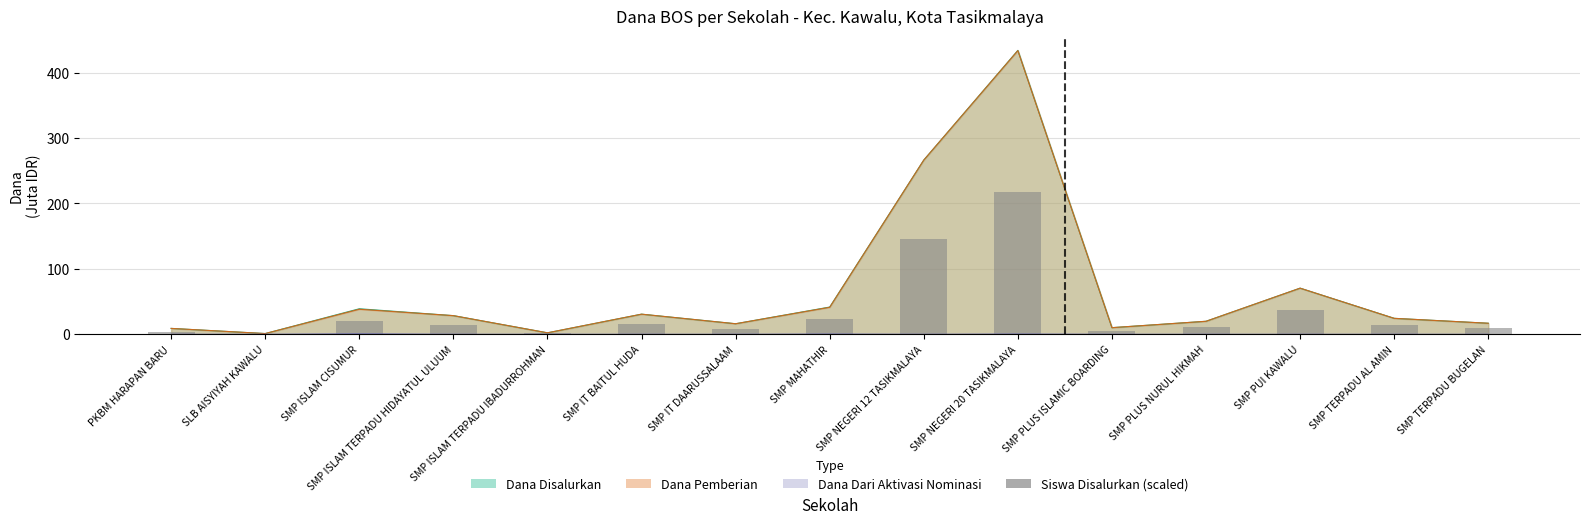

Reading left to right, transcribe all the data shown in this chart.

4.2	1.0	19.8	14.4	1.9	16.3	8.6	22.7	145.7	216.9	5.4	11.2	37.1	14.7	10.2